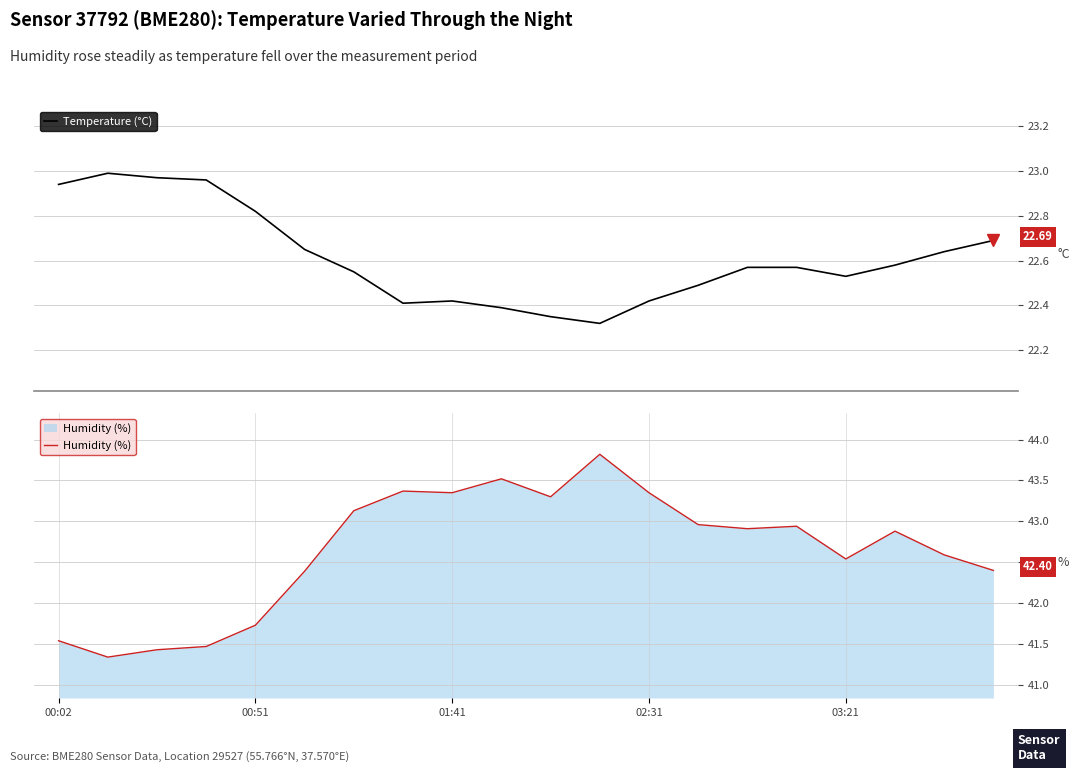

The Humidity (%) series shows 42.9 at 17. True or false?

True